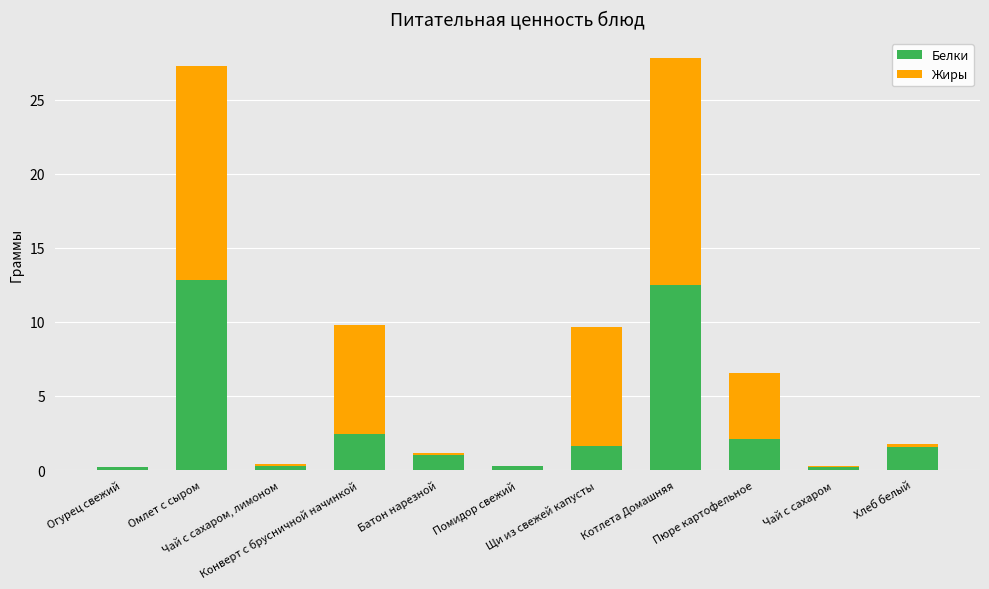

What is the highest value of the Белки series?

12.8